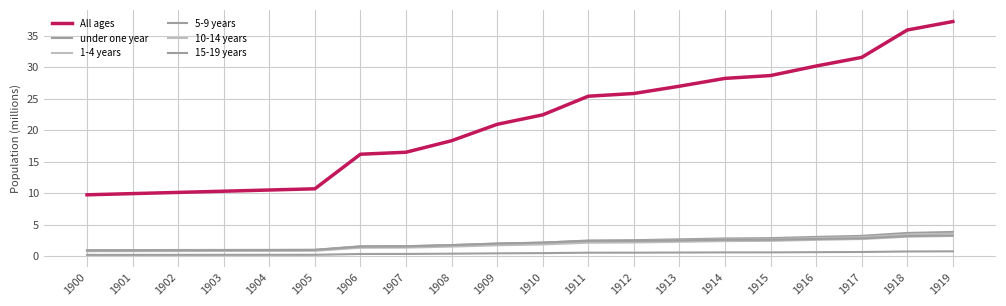

Does the chart have visible grid lines?

Yes